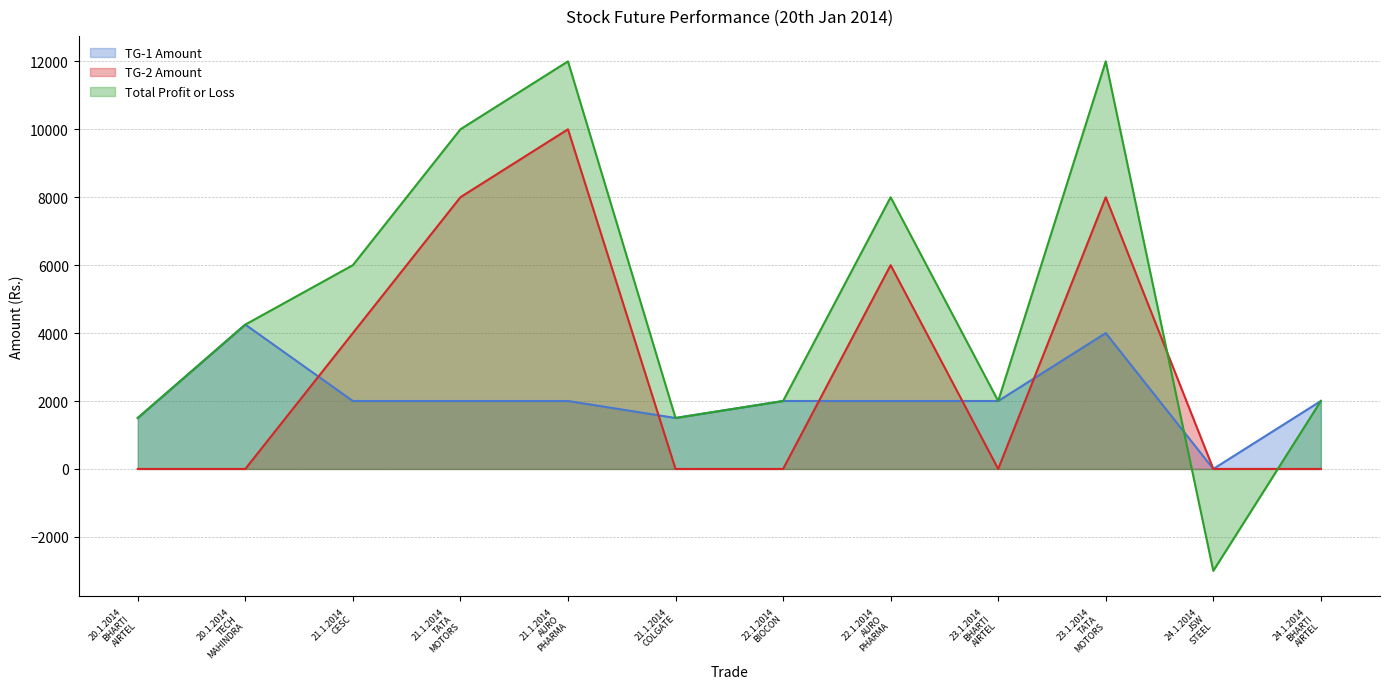

Where is the first local minimum for TG-2 Amount?

23.1.2014 BHARTI AIRTEL